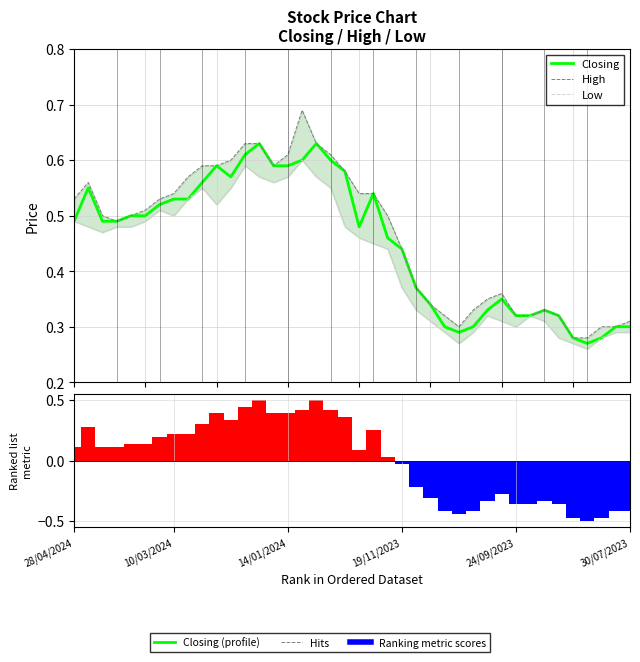

Which series has the widest spread of values?

Ranking metric scores